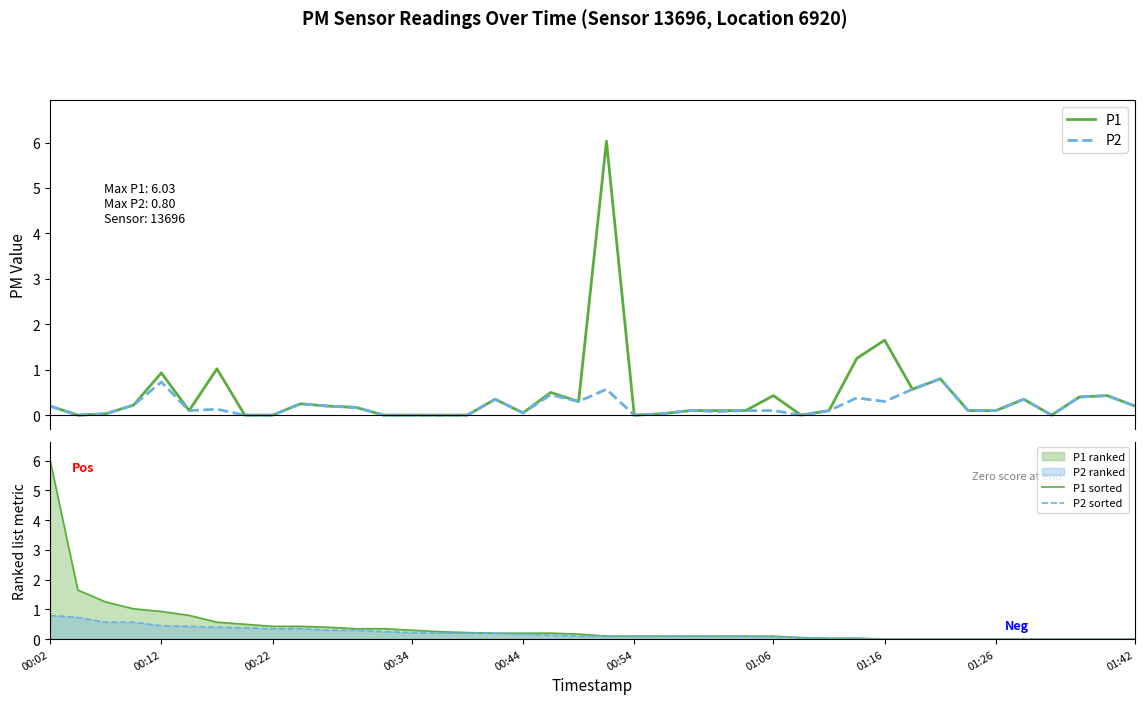

Reading right to left, what are all the values shown in this chart?

P1: 0.2	0.4	0.4	0.0	0.3	0.1	0.1	0.8	0.6	1.6	1.2	0.1	0.0	0.4	0.1	0.1	0.1	0.0	0.0	6.0	0.3	0.5	0.1	0.3	0.0	0.0	0.0	0.0	0.2	0.2	0.2	0.0	0.0	1.0	0.1	0.9	0.2	0.0	0.0	0.2
P2: 0.2	0.4	0.4	0.0	0.3	0.1	0.1	0.8	0.6	0.3	0.4	0.1	0.0	0.1	0.1	0.1	0.1	0.0	0.0	0.6	0.3	0.5	0.1	0.3	0.0	0.0	0.0	0.0	0.2	0.2	0.2	0.0	0.0	0.1	0.1	0.7	0.2	0.0	0.0	0.2
P1 sorted: 0.0	0.0	0.0	0.0	0.0	0.0	0.0	0.0	0.0	0.0	0.0	0.0	0.1	0.1	0.1	0.1	0.1	0.1	0.1	0.1	0.2	0.2	0.2	0.2	0.2	0.2	0.3	0.3	0.3	0.4	0.4	0.4	0.5	0.6	0.8	0.9	1.0	1.2	1.6	6.0
P2 sorted: 0.0	0.0	0.0	0.0	0.0	0.0	0.0	0.0	0.0	0.0	0.0	0.0	0.1	0.1	0.1	0.1	0.1	0.1	0.1	0.1	0.1	0.1	0.2	0.2	0.2	0.2	0.2	0.2	0.3	0.3	0.3	0.3	0.4	0.4	0.4	0.5	0.6	0.6	0.7	0.8